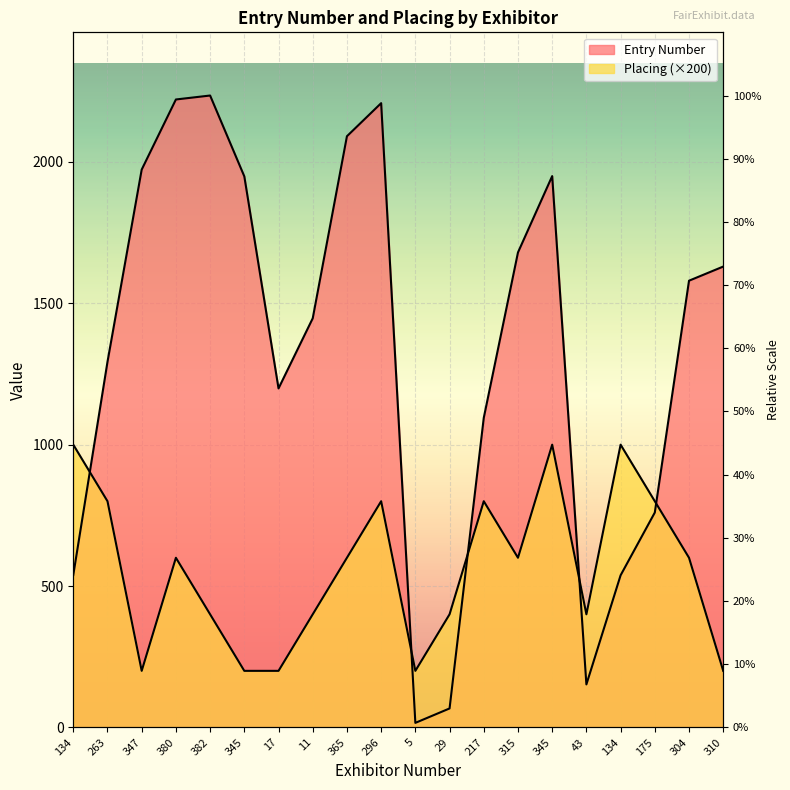

What is the minimum value shown in the chart?

16